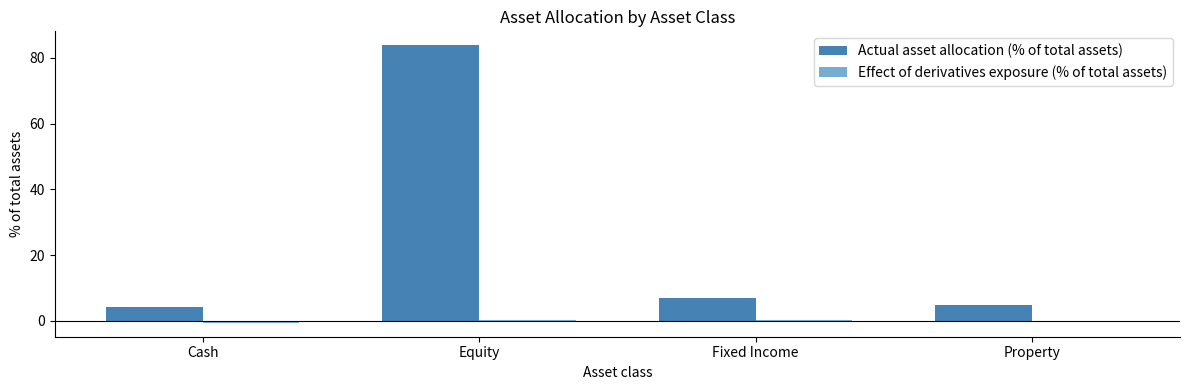

What is the approximate value of Actual asset allocation (% of total assets) at Fixed Income?

6.9